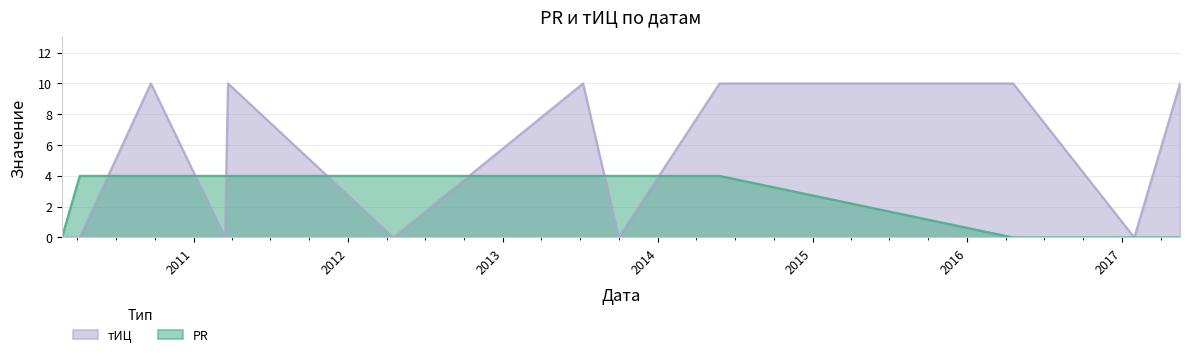

What is the average value of the PR series?

3